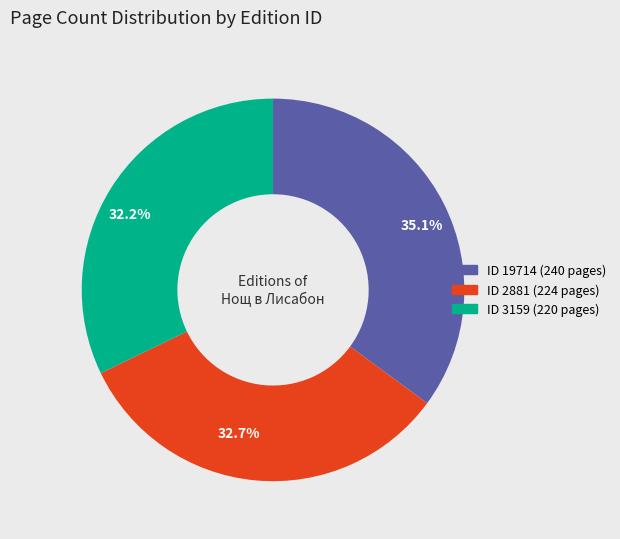

What is the ratio of the value at 32.7% to the value at 35.1%?

0.9